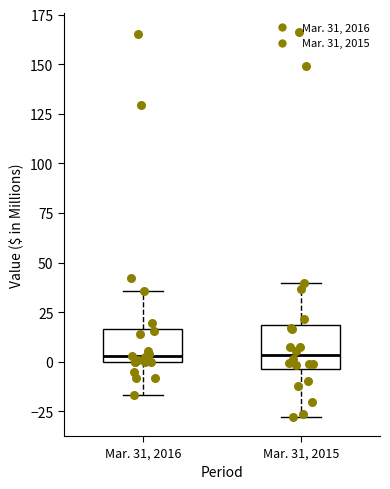

Where does the lower whisker of the box for Mar. 31, 2015 end on the y-axis? The values are not printed on the chart, so give them approximately, as read against the axis.

-30